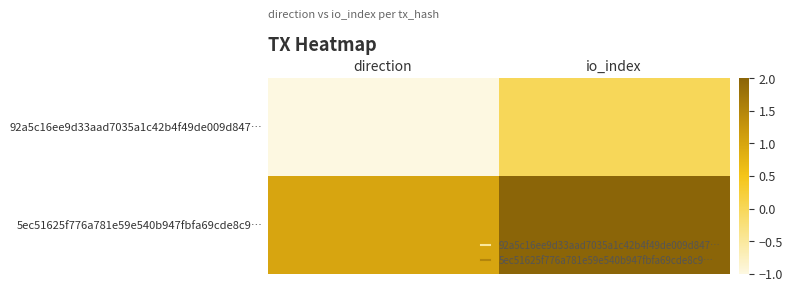

What is the difference between the highest and lowest values at direction?

2